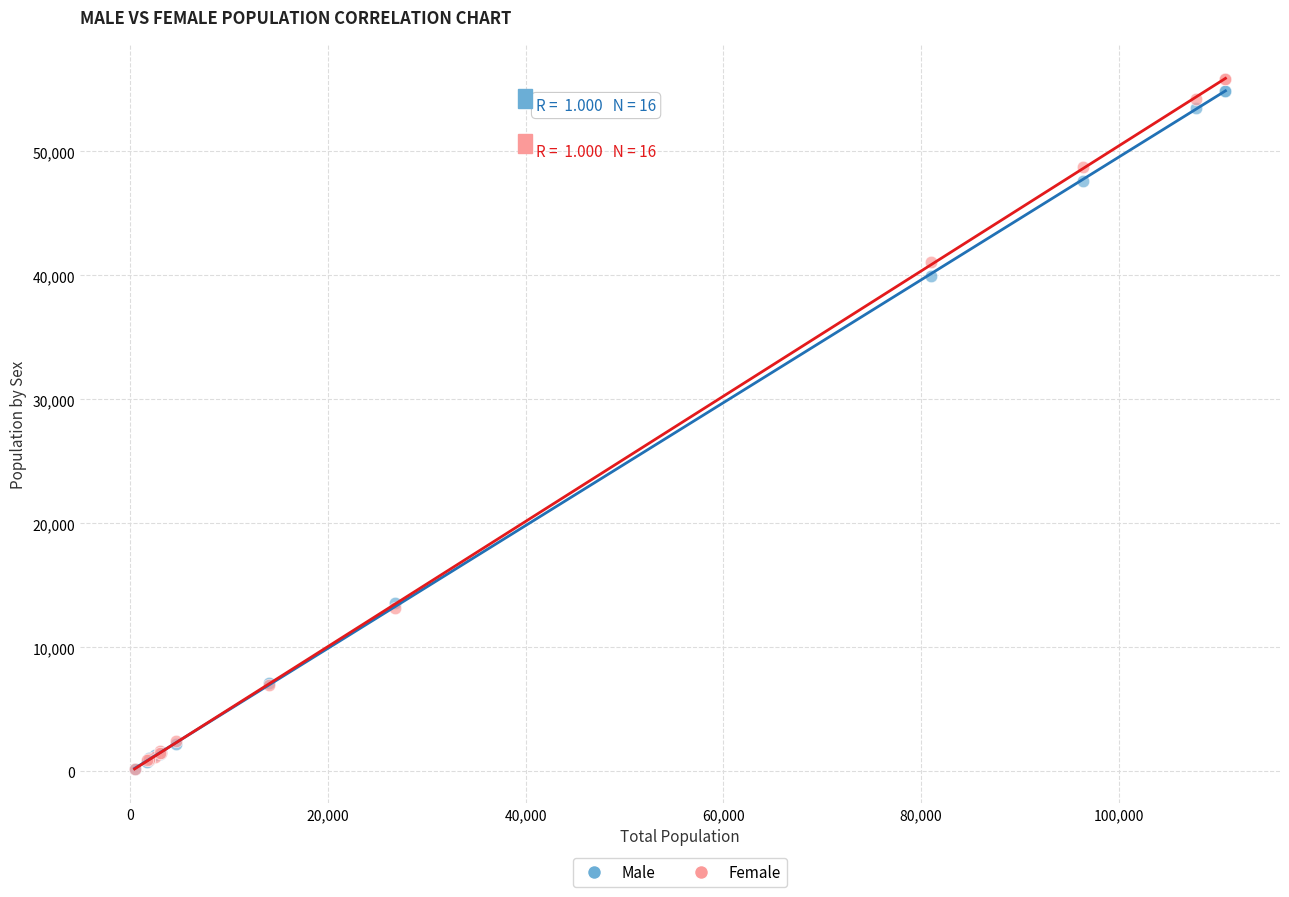

Which series contains the highest Y value?

Female